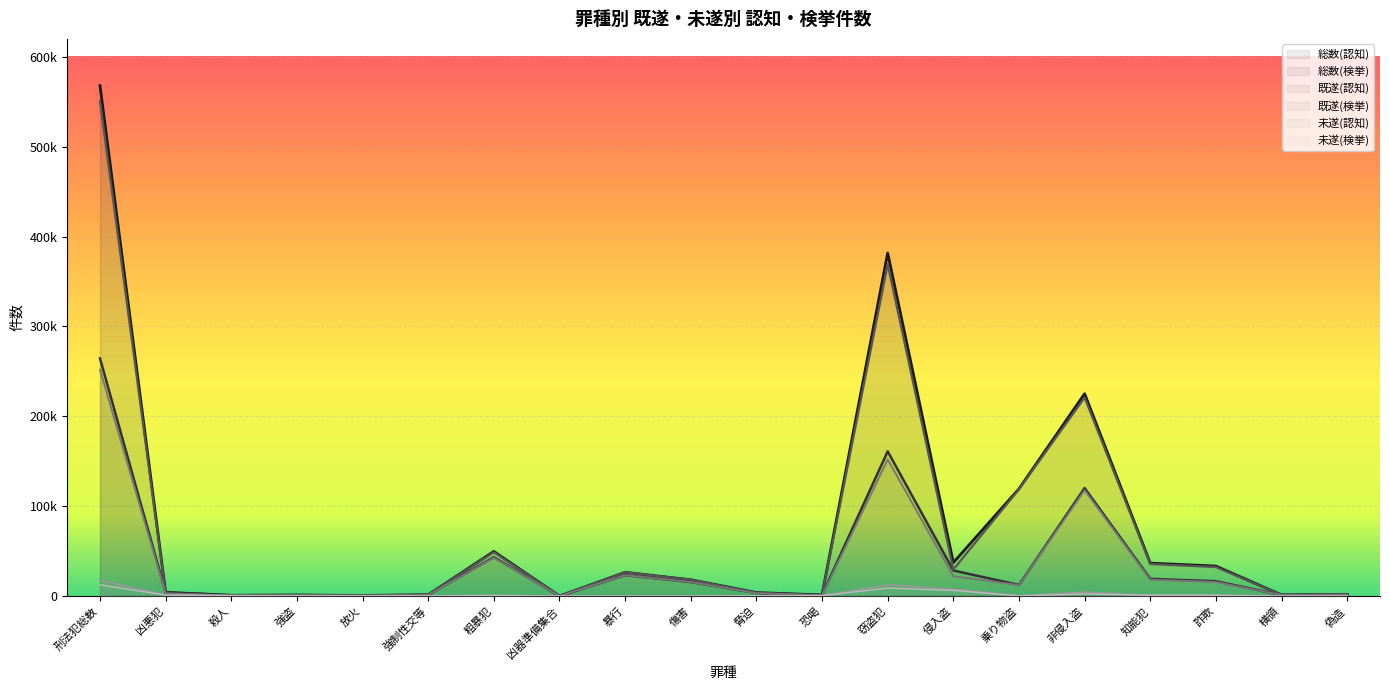

Reading right to left, extract all data points from this chart.

総数(認知): 偽造=1893	横領=1282	詐欺=33353	知能犯=36663	非侵入盗=225193	乗り物盗=119336	侵入盗=37240	窃盗犯=381769	恐喝=1237	脅迫=3893	傷害=18145	暴行=26436	凶器準備集合=6	粗暴犯=49717	強制性交等=1388	放火=749	強盗=1138	殺人=874	凶悪犯=4149	刑法犯総数=568104
総数(検挙): 偽造=1428	横領=1079	詐欺=16527	知能犯=19154	非侵入盗=120207	乗り物盗=12353	侵入盗=28456	窃盗犯=161016	恐喝=1072	脅迫=3373	傷害=15585	暴行=23257	凶器準備集合=4	粗暴犯=43291	強制性交等=1330	放火=664	強盗=1130	殺人=883	凶悪犯=4007	刑法犯総数=264485
既遂(認知): 偽造=1876	横領=1282	詐欺=32349	知能犯=35642	非侵入盗=220872	乗り物盗=118867	侵入盗=29578	窃盗犯=369317	恐喝=703	脅迫=3637	傷害=18145	暴行=26436	凶器準備集合=6	粗暴犯=48927	強制性交等=1233	放火=561	強盗=965	殺人=279	凶悪犯=3038	刑法犯総数=550733
既遂(検挙): 偽造=1410	横領=1079	詐欺=15646	知能犯=18255	非侵入盗=117808	乗り物盗=12162	侵入盗=22142	窃盗犯=152112	恐喝=613	脅迫=3152	傷害=15585	暴行=23257	凶器準備集合=4	粗暴犯=42611	強制性交等=1166	放火=484	強盗=963	殺人=294	凶悪犯=2907	刑法犯総数=251958
未遂(認知): 偽造=17	横領=0	詐欺=1004	知能犯=1021	非侵入盗=4321	乗り物盗=469	侵入盗=7662	窃盗犯=12452	恐喝=534	脅迫=256	傷害=0	暴行=0	凶器準備集合=0	粗暴犯=790	強制性交等=155	放火=188	強盗=173	殺人=595	凶悪犯=1111	刑法犯総数=17371
未遂(検挙): 偽造=18	横領=0	詐欺=881	知能犯=899	非侵入盗=2399	乗り物盗=191	侵入盗=6314	窃盗犯=8904	恐喝=459	脅迫=221	傷害=0	暴行=0	凶器準備集合=0	粗暴犯=680	強制性交等=164	放火=180	強盗=167	殺人=589	凶悪犯=1100	刑法犯総数=12527